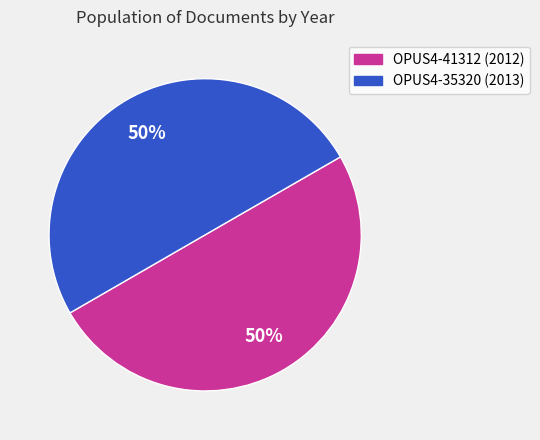

Count the number of slices in the pie.

2